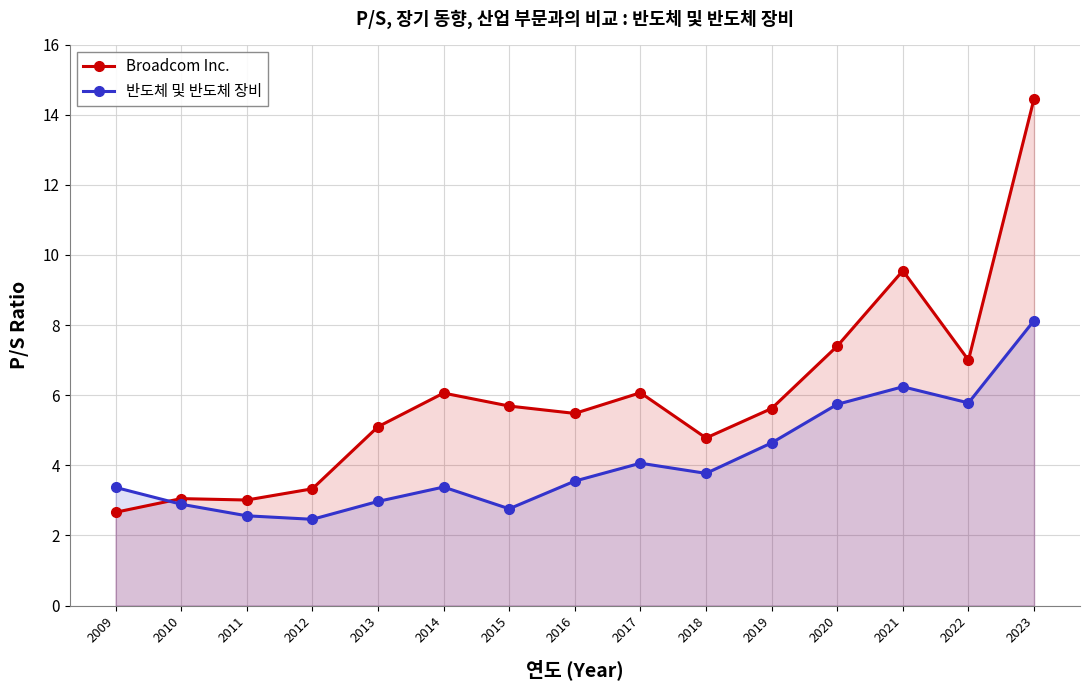

Reading right to left, what are all the values shown in this chart?

Broadcom Inc.: 2023=14.5	2022=7.0	2021=9.6	2020=7.4	2019=5.6	2018=4.8	2017=6.1	2016=5.5	2015=5.7	2014=6.1	2013=5.1	2012=3.3	2011=3.0	2010=3.0	2009=2.7
반도체 및 반도체 장비: 2023=8.1	2022=5.8	2021=6.2	2020=5.7	2019=4.6	2018=3.8	2017=4.1	2016=3.5	2015=2.8	2014=3.4	2013=3.0	2012=2.5	2011=2.6	2010=2.9	2009=3.4